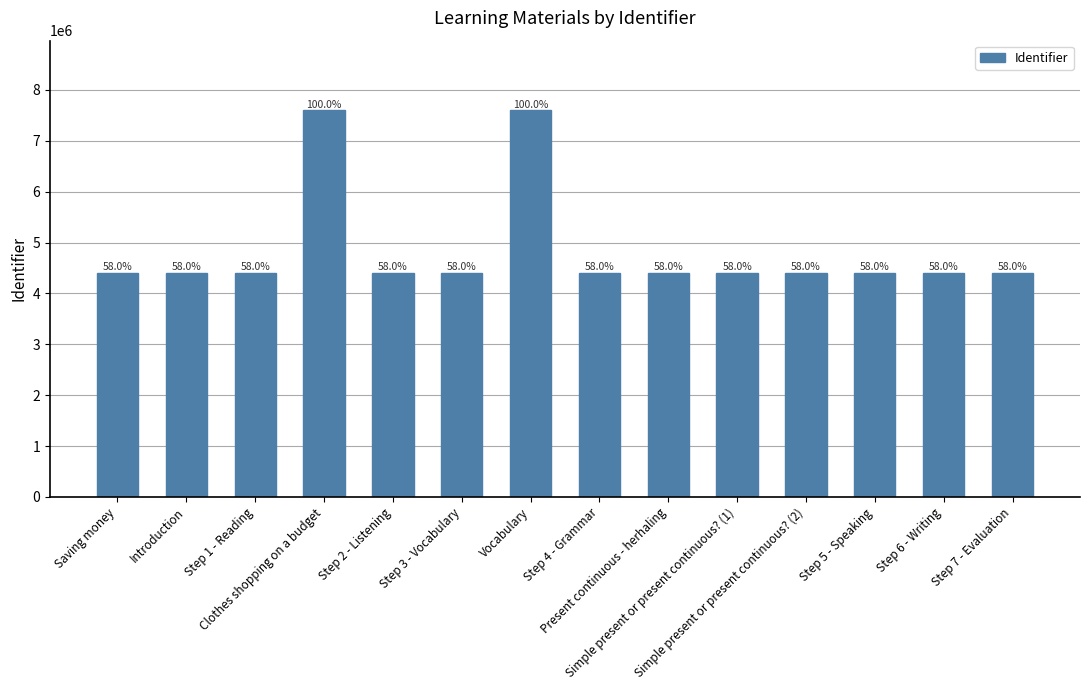

What is the value of the 8th bar from the left?

4409513